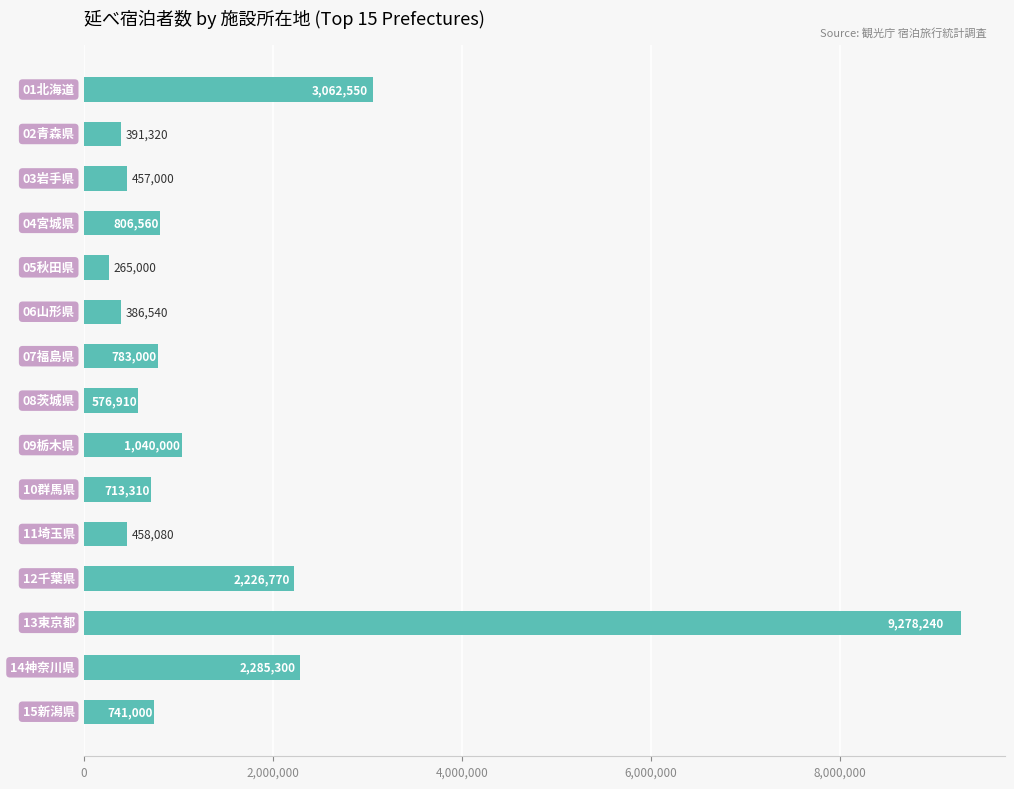

What is the greatest value displayed?

9278240